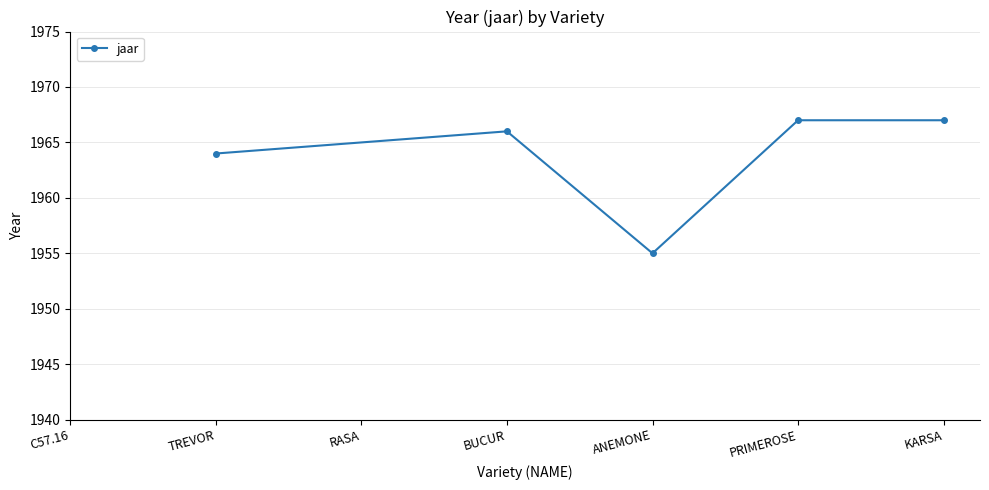

True or false: the data shows 1084 at TREVOR.

False